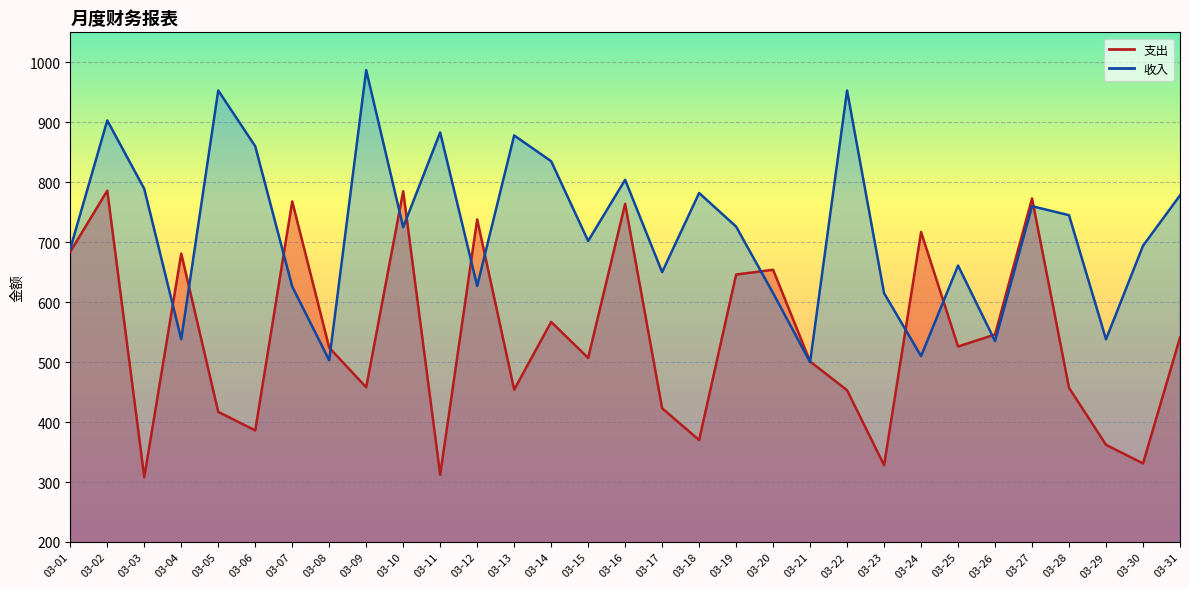

What value does the 收入 series have at 03-20?

615